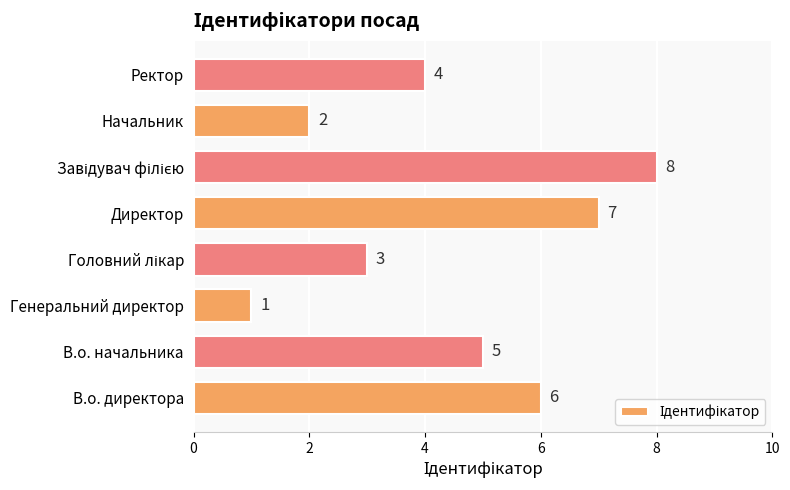

Count the values in the range 3 to 7.

5